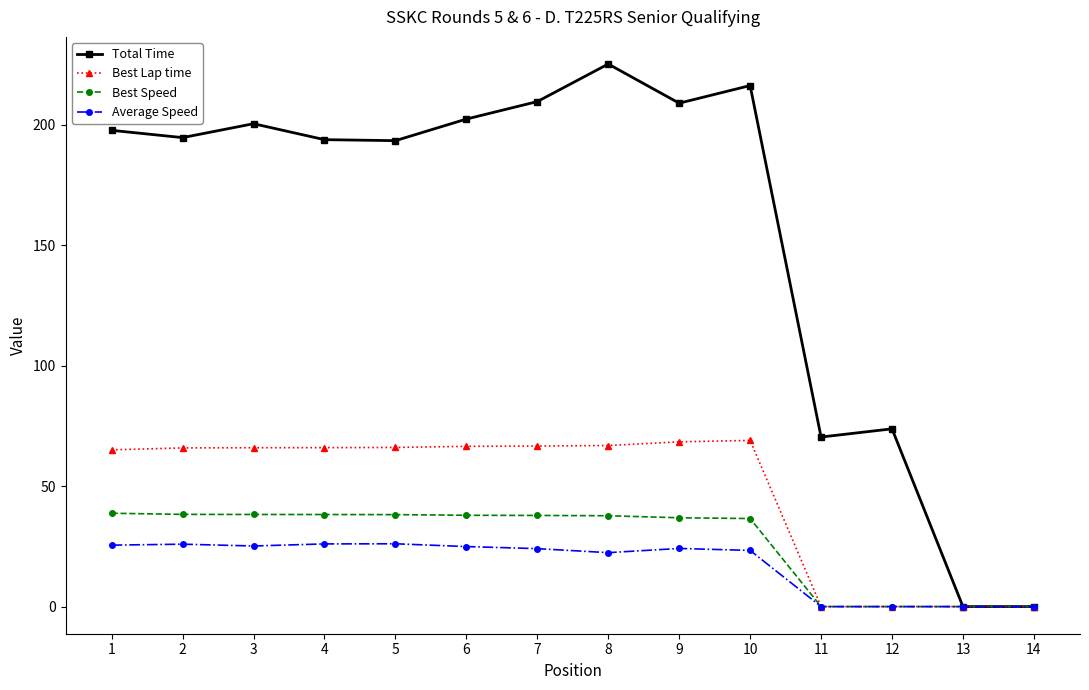

At how many categories does at least one series exceed 173?

10